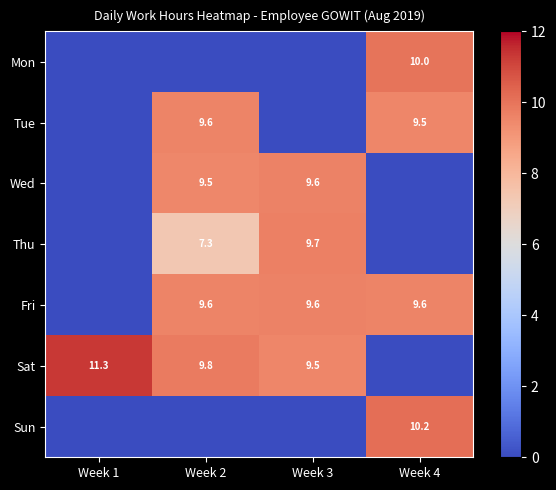

What is the difference between the Sat values at Week 2 and Week 1?

1.5